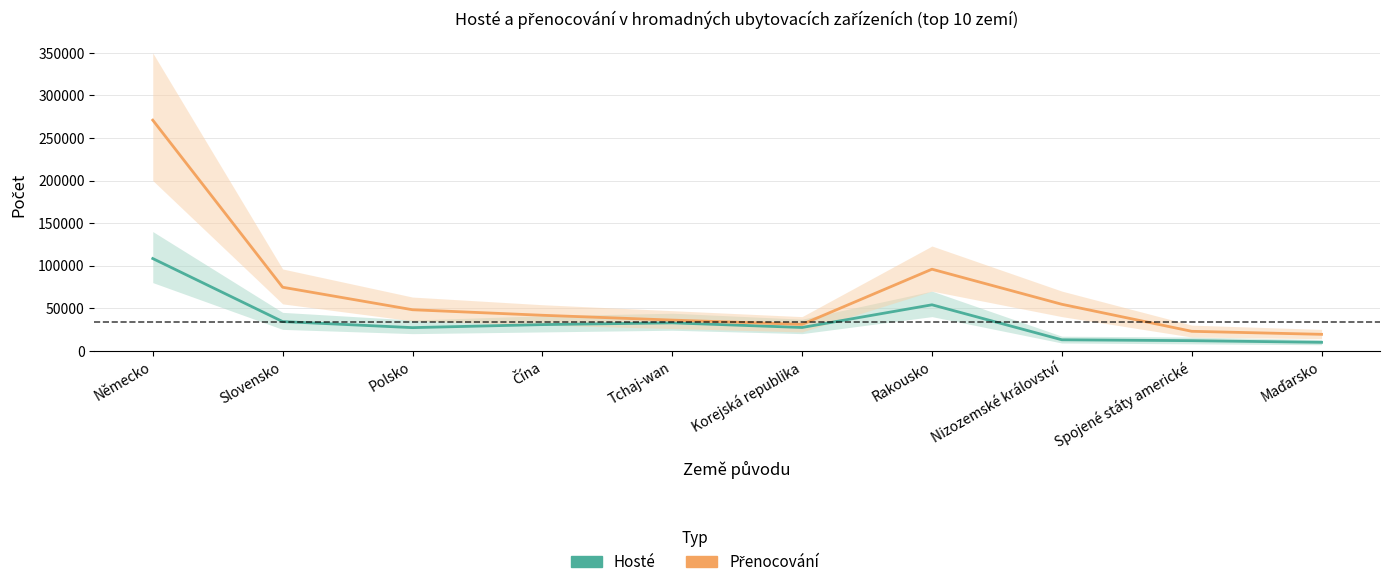

Reading left to right, what are all the values shown in this chart?

Hosté: Německo=108282	Slovensko=34182	Polsko=27066	Čína=30617	Tchaj-wan=32683	Korejská republika=27234	Rakousko=53909	Nizozemské království=12777	Spojené státy americké=11732	Maďarsko=9795
Přenocování: Německo=270996	Slovensko=74550	Polsko=48098	Čína=41595	Tchaj-wan=35929	Korejská republika=30886	Rakousko=95752	Nizozemské království=54505	Spojené státy americké=22749	Maďarsko=19187